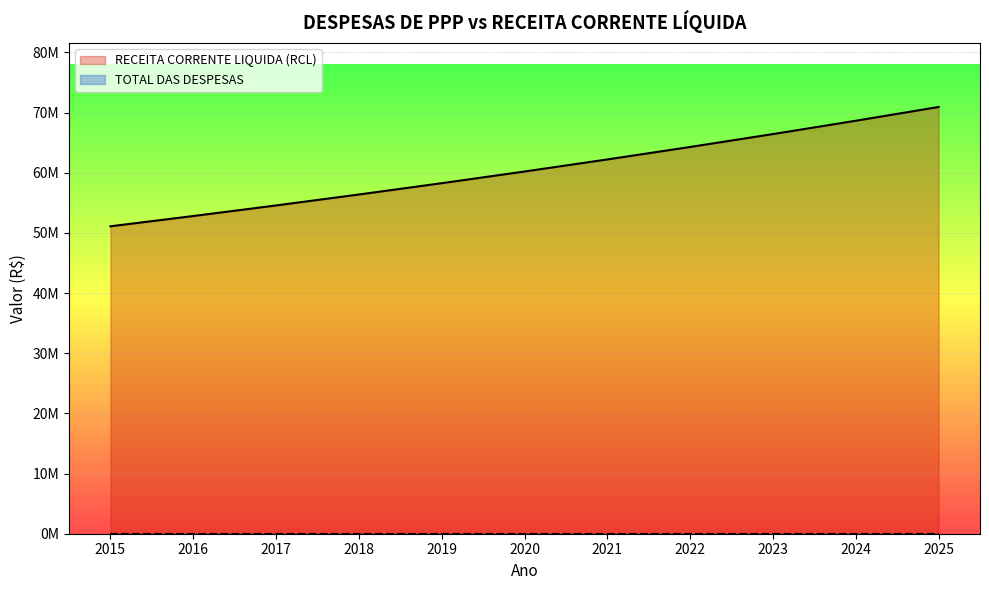

Which category has the lowest value across all series?

2015